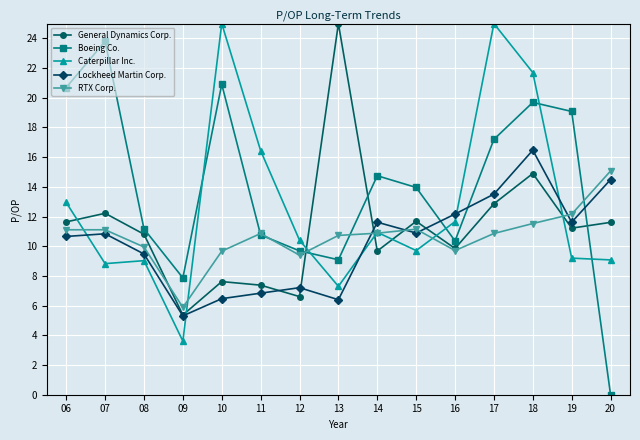

What is the approximate value of Boeing Co. at 15?

14.0